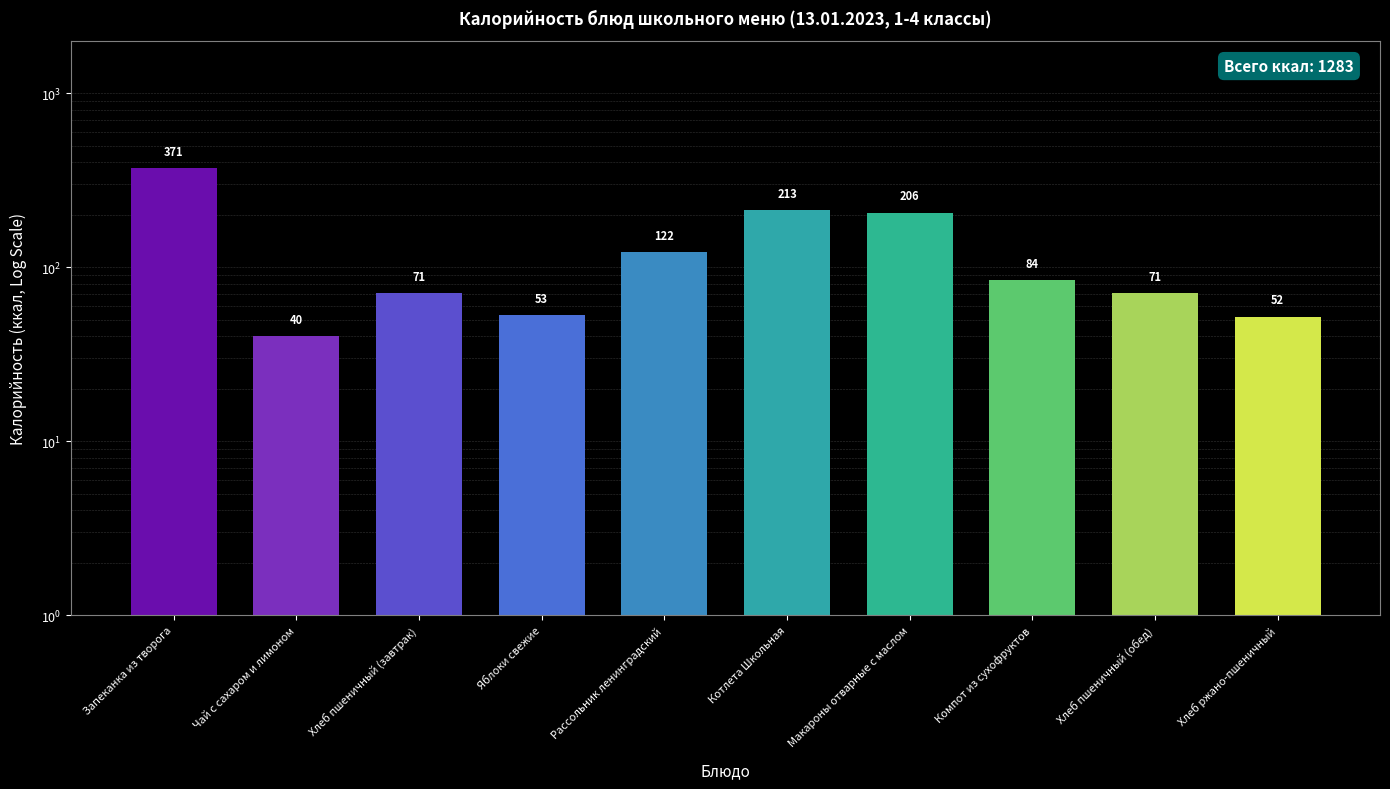

Reading left to right, list all the values displayed in this chart.

Запеканка из творога=371	Чай с сахаром и лимоном=40	Хлеб пшеничный (завтрак)=71	Яблоки свежие=53	Рассольник ленинградский=122	Котлета Школьная=213	Макароны отварные с маслом=206	Компот из сухофруктов=84	Хлеб пшеничный (обед)=71	Хлеб ржано-пшеничный=52